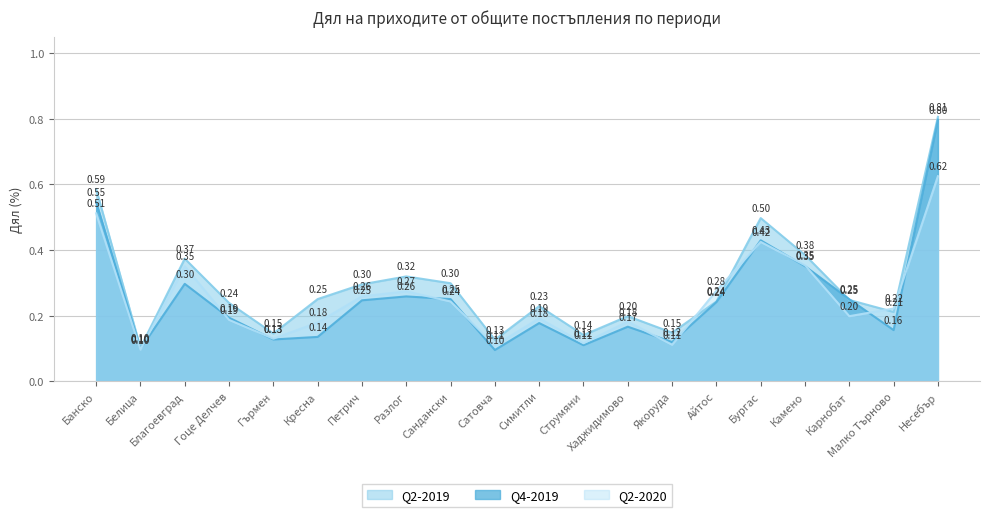

What are all the series names shown in the legend?

Q2-2019, Q4-2019, Q2-2020